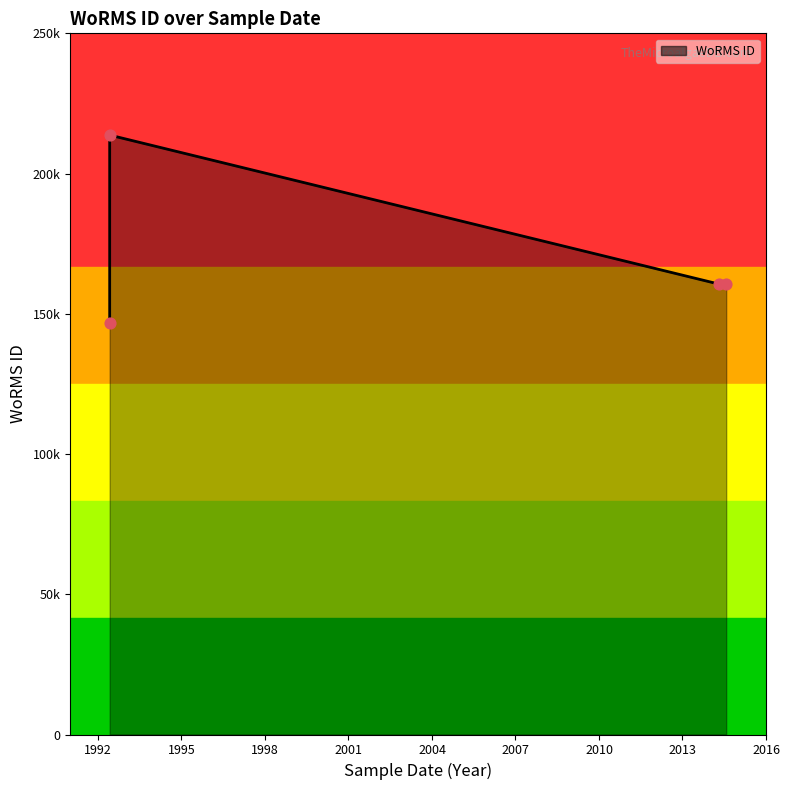

What is the ratio of the value at 1992 to the value at 1998?

0.9